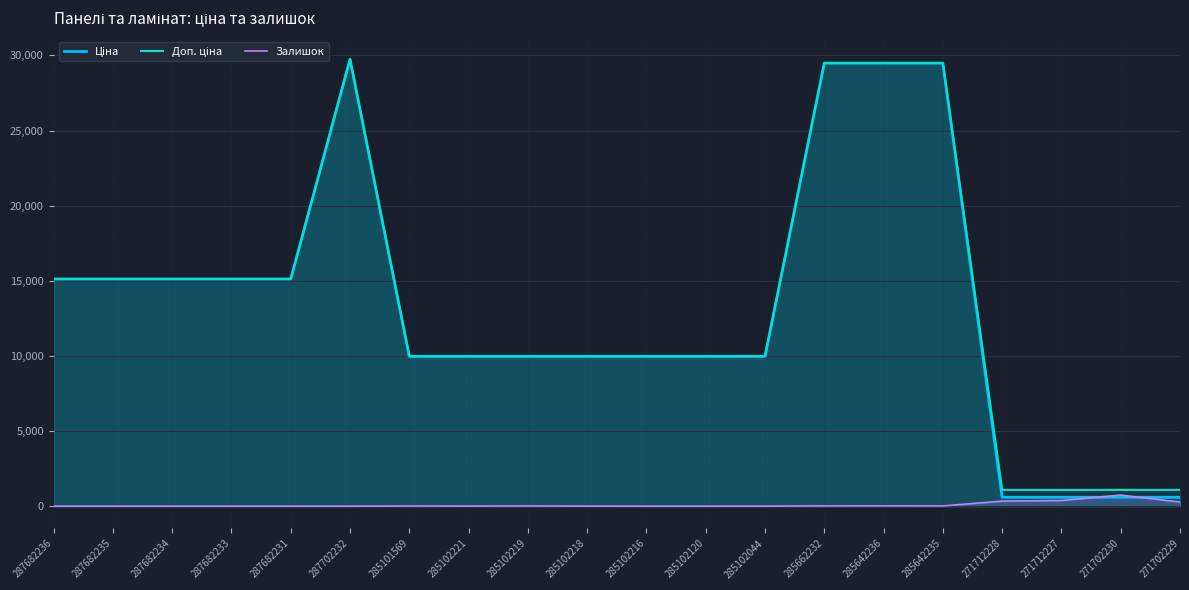

Is it true that Залишок equals 436.2 at 271702229?

False